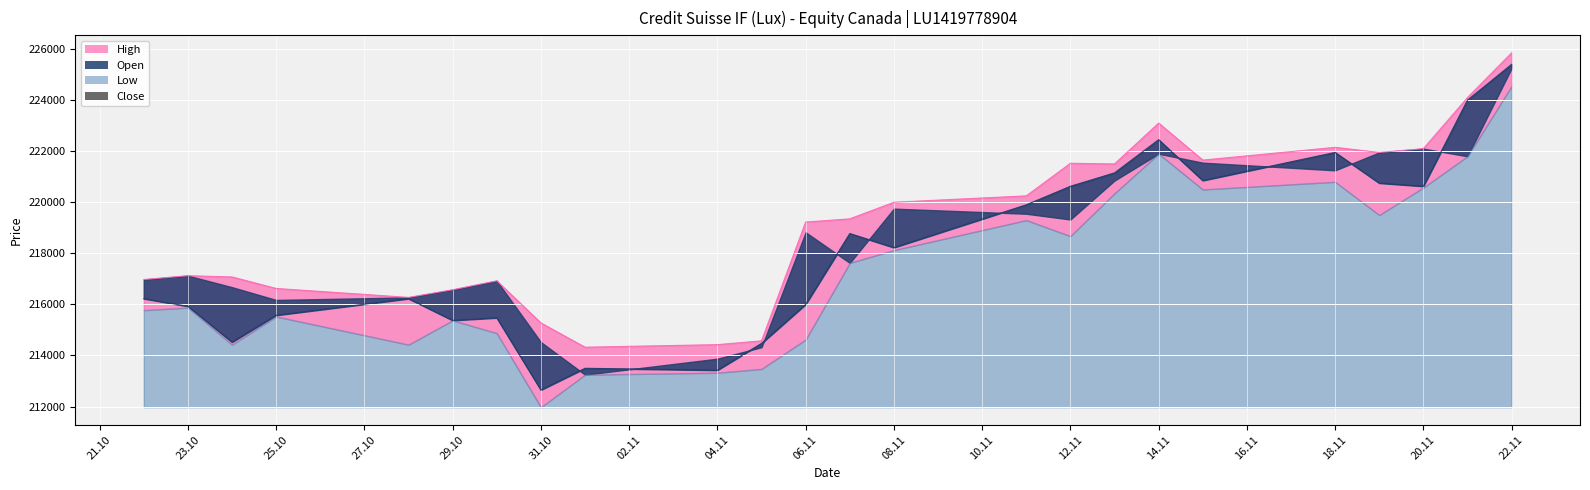

At which label does High reach its peak?

22.11